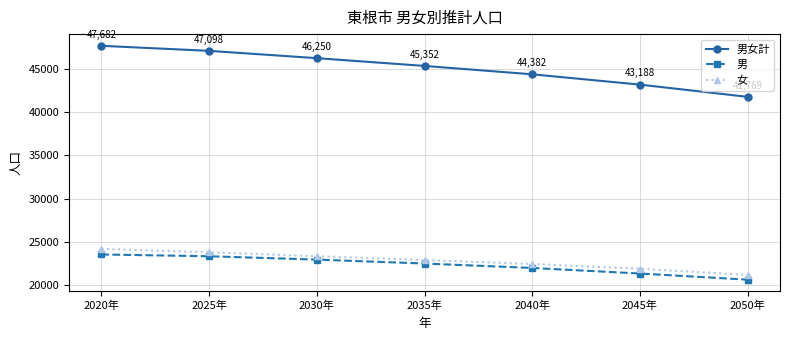

What are all the series names shown in the legend?

男女計, 男, 女